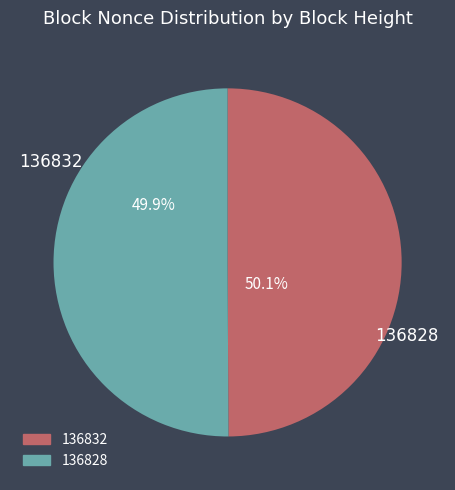

What is the majority slice?

136828